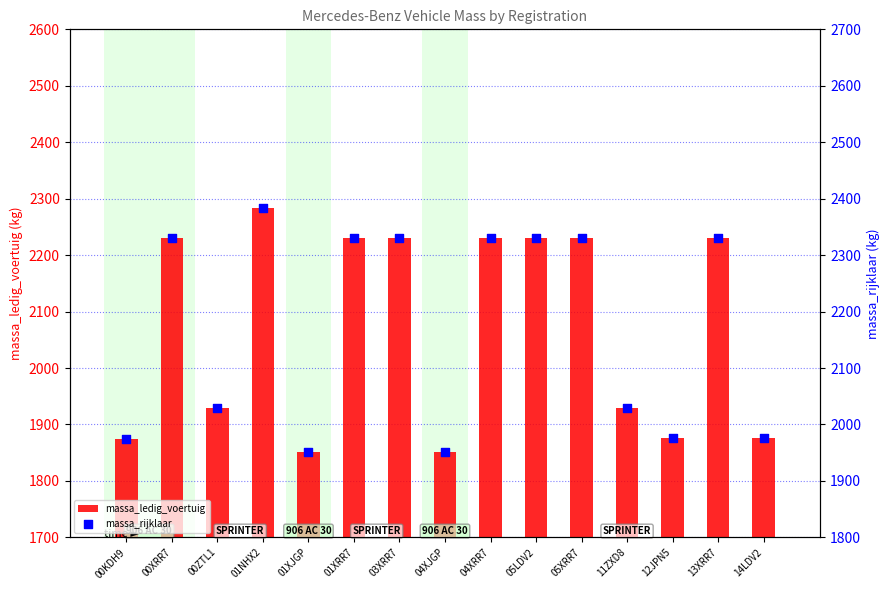

Is the value of massa_rijklaar at 01XRR7 greater than the value of massa_ledig_voertuig at 01NHX2?

Yes